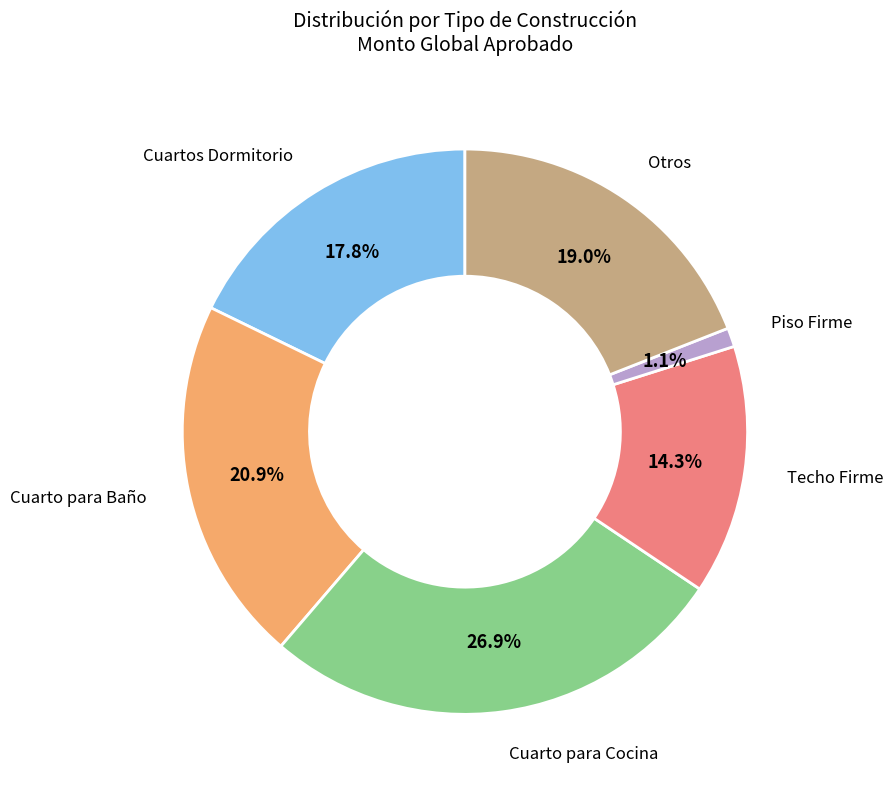

To the nearest percent, what percentage of the pie is Piso Firme?

1%